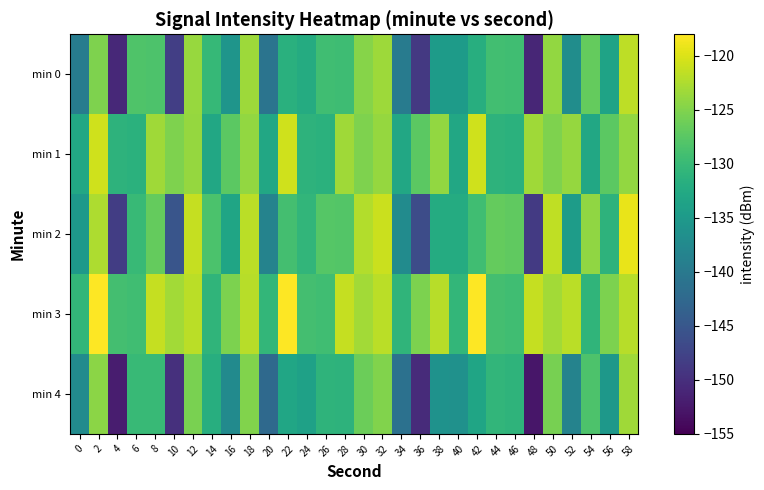

At 34, list the series in order from smallest to largest.

min 4, min 0, min 2, min 1, min 3